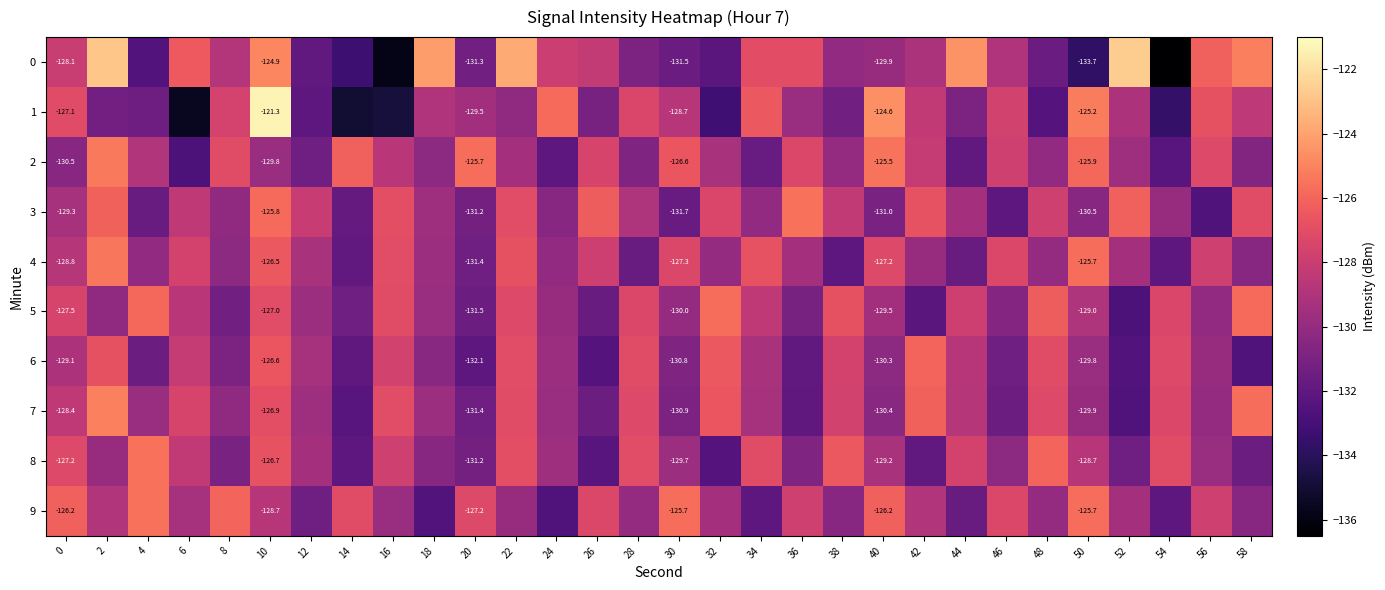

Rank the categories by 6 value from highest to lowest.

42, 32, 10, 2, 22, 28, 48, 54, 38, 16, 6, 44, 0, 34, 12, 24, 50, 56, 40, 18, 30, 8, 46, 4, 36, 14, 20, 26, 52, 58